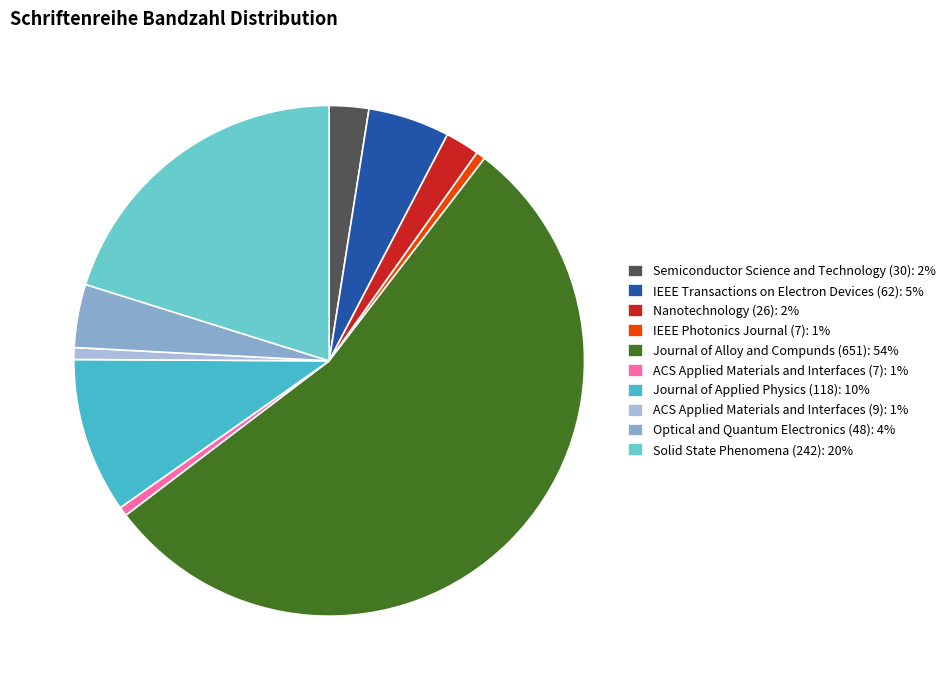

Does Journal of Alloy and Compunds (651) represent more than half of the total?

Yes